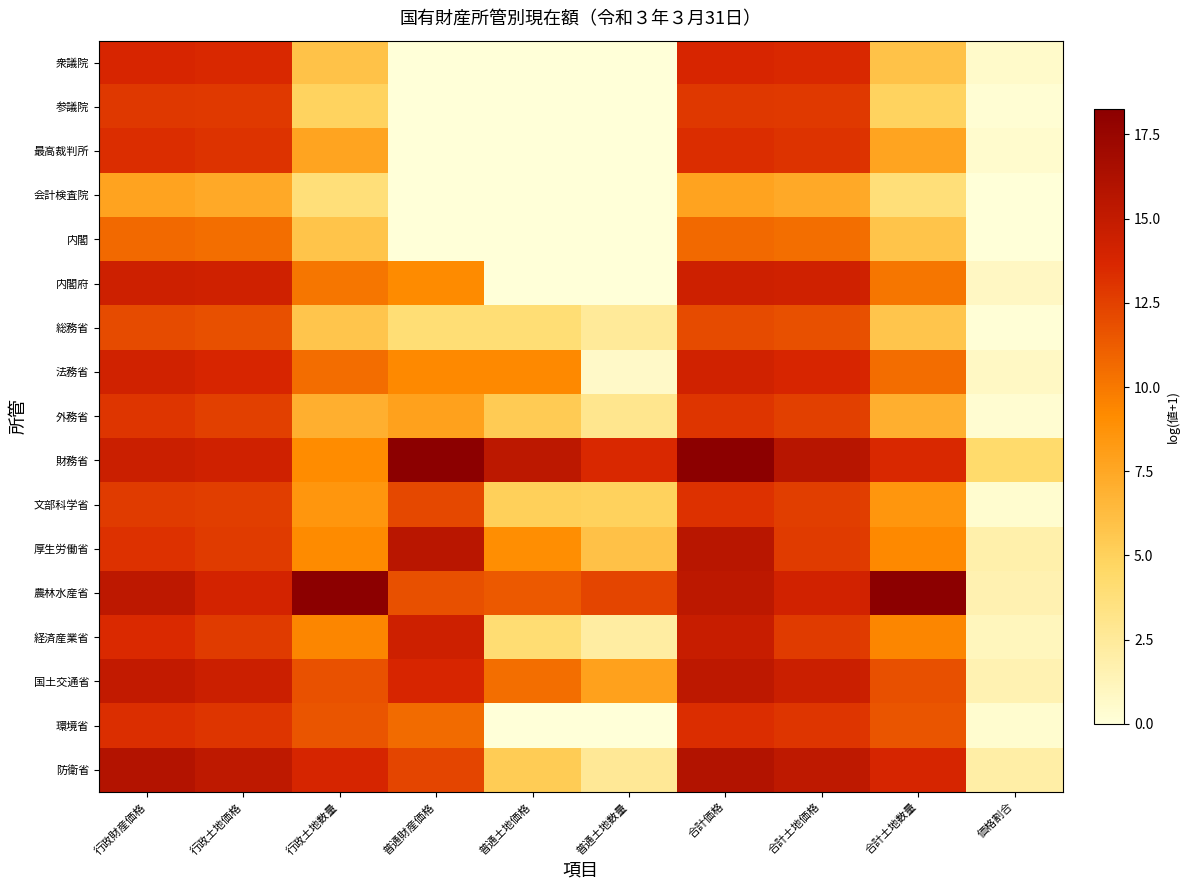

Between 普通土地数量 and 価格割合, which series saw the biggest shift?

農林水産省